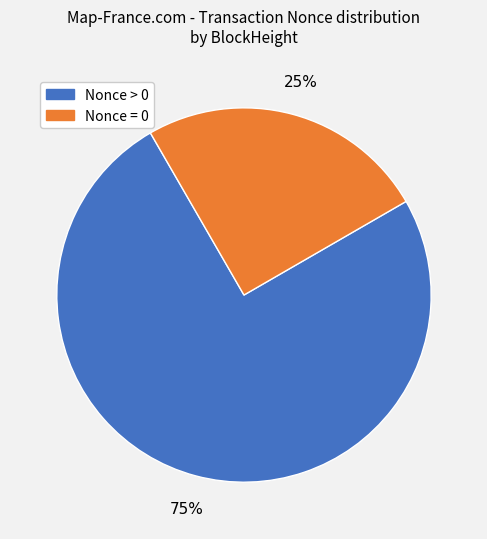

To the nearest percent, what is the average slice percentage?

50%